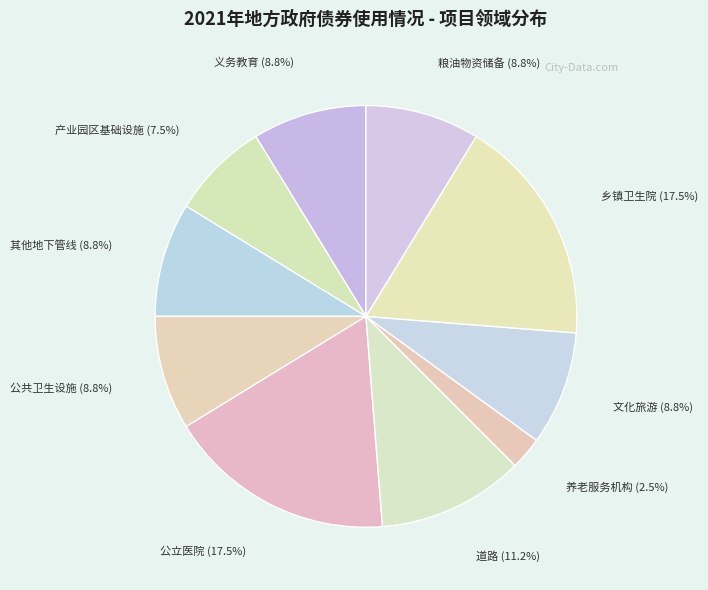

What portion of the pie excludes 乡镇卫生院?

82.5%